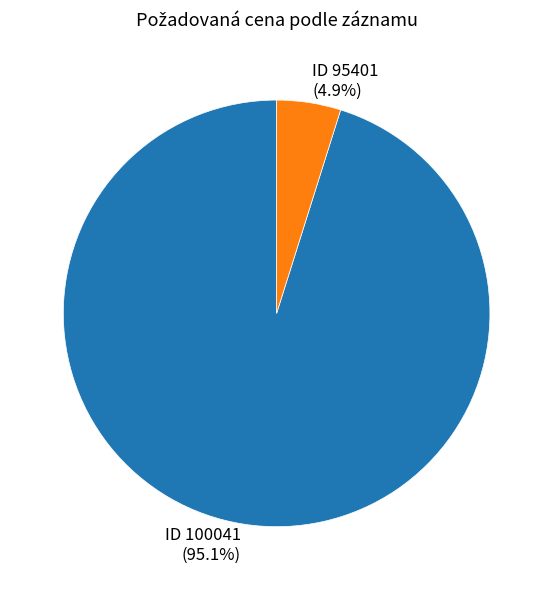

Which category has the smallest portion of the pie?

ID 95401 (4.9%)